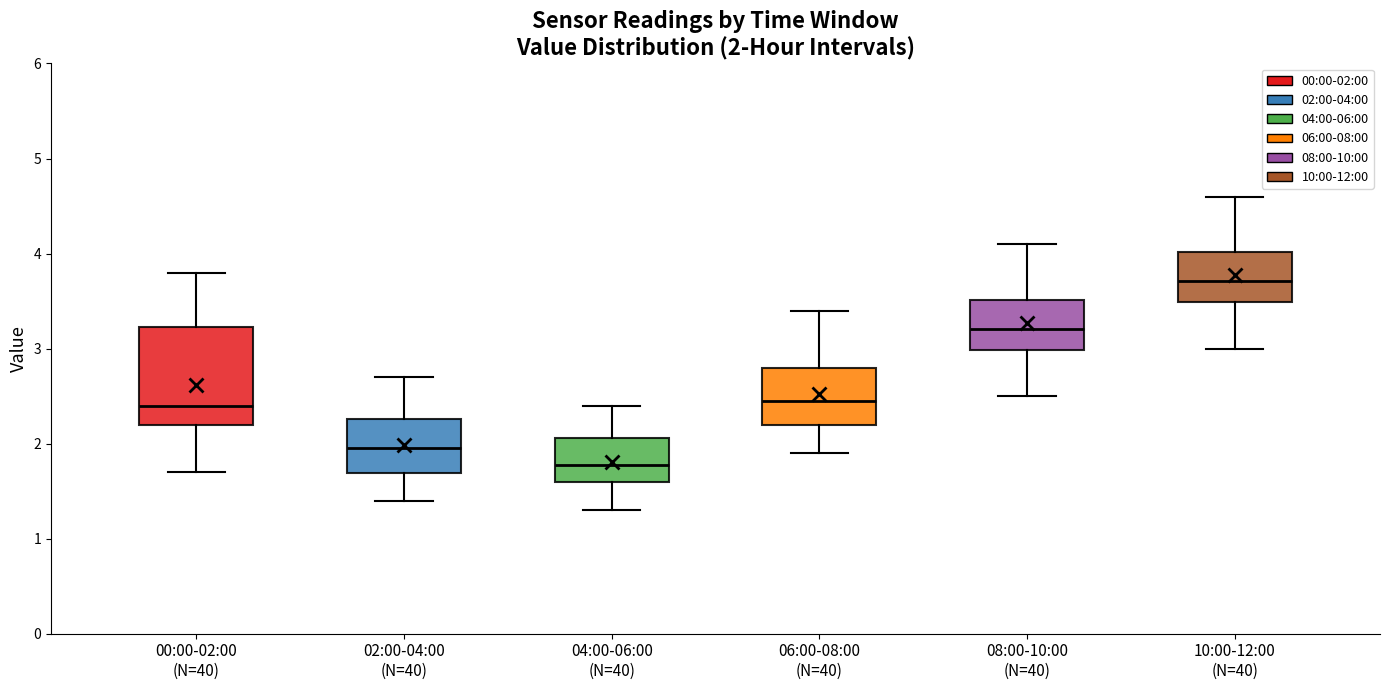

Which box is the tallest, from its lower edge to its upper edge?

00:00-02:00 (N=40)